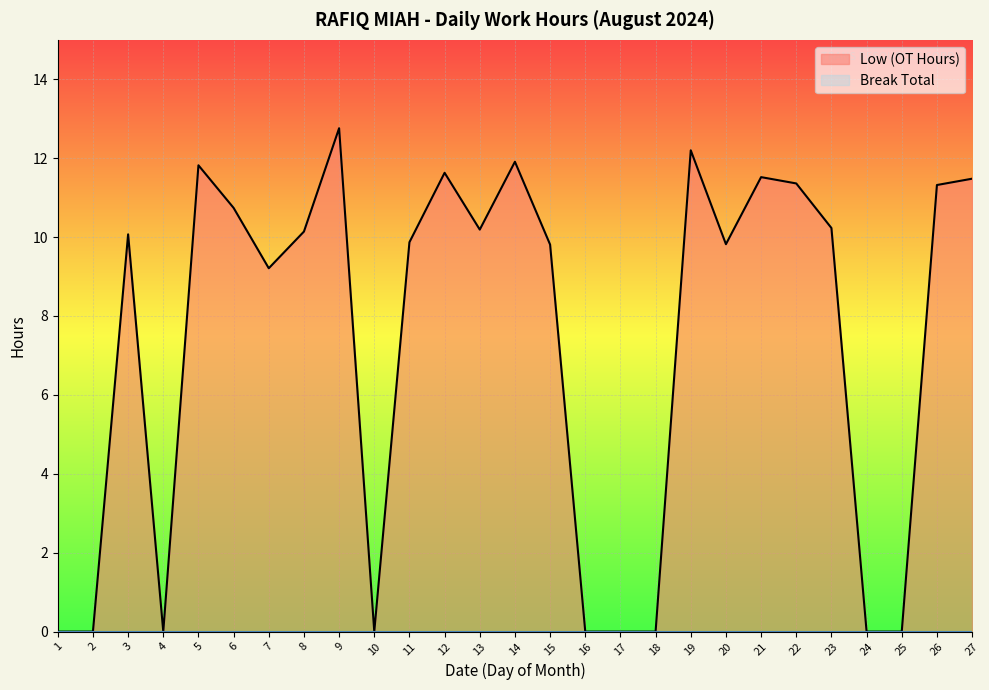

True or false: the data shows 10.1 at 8.

True